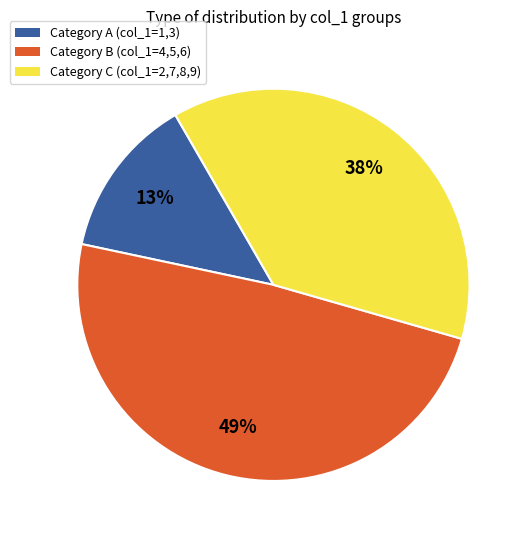

Does any single category account for the majority?

No